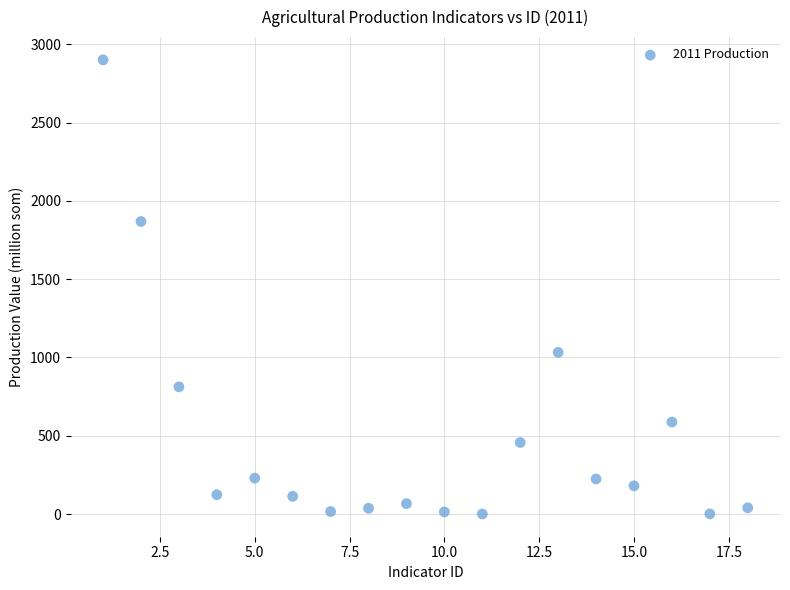

What is the range of Y values (max minus min)?

2900.5